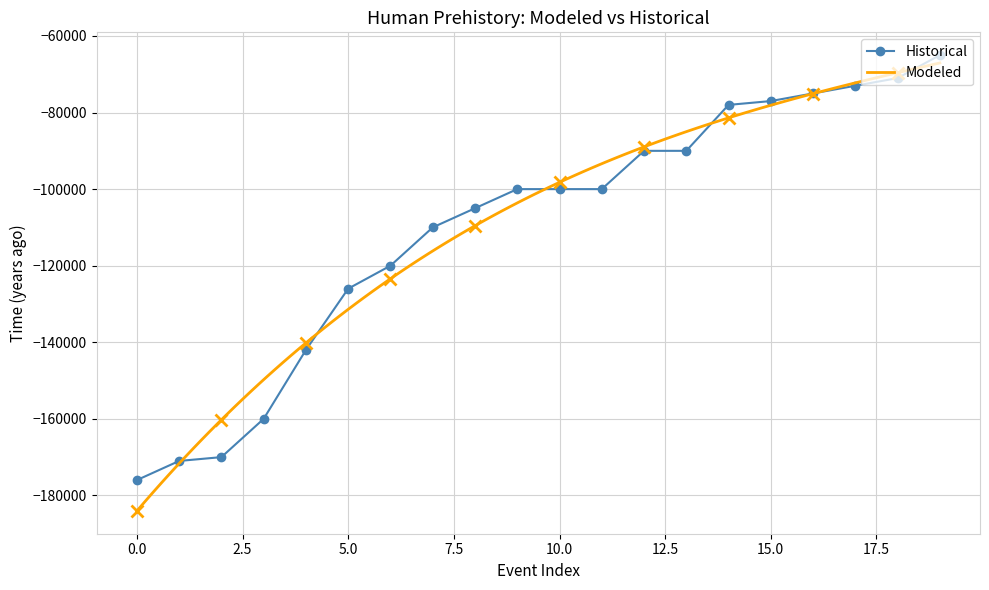

Where does the data first go above -100000?

12